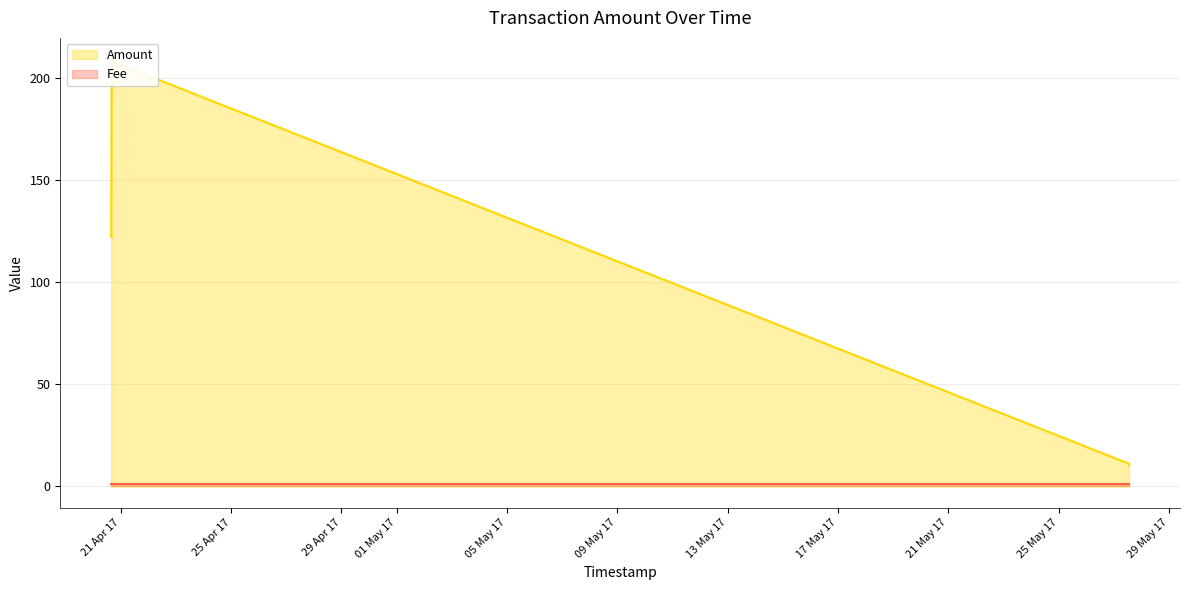

True or false: Amount has a value of 100.8 at 2017-04-20 16:00:49.

False